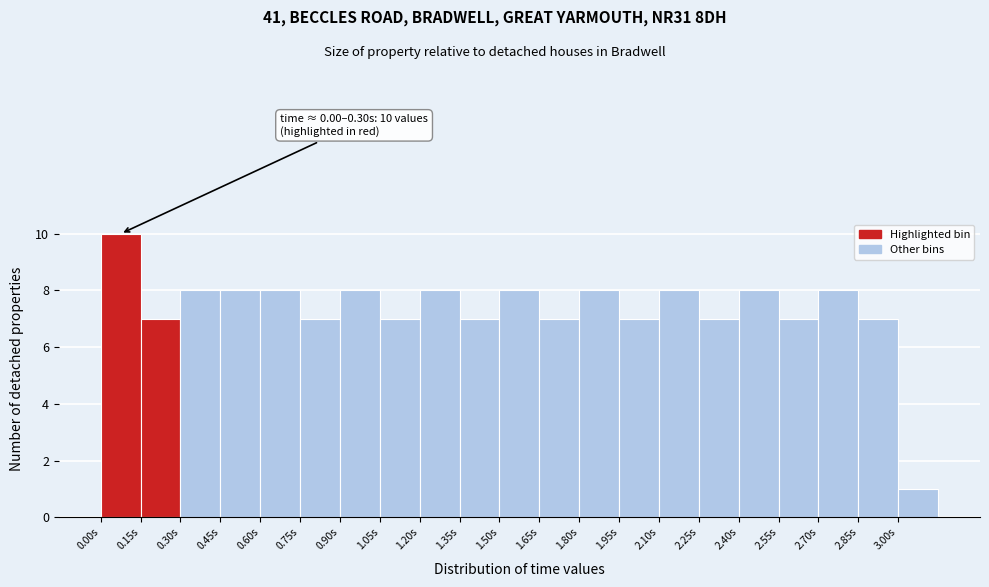

Over which range of the x-axis is the bar tallest?

0.00 to 0.15